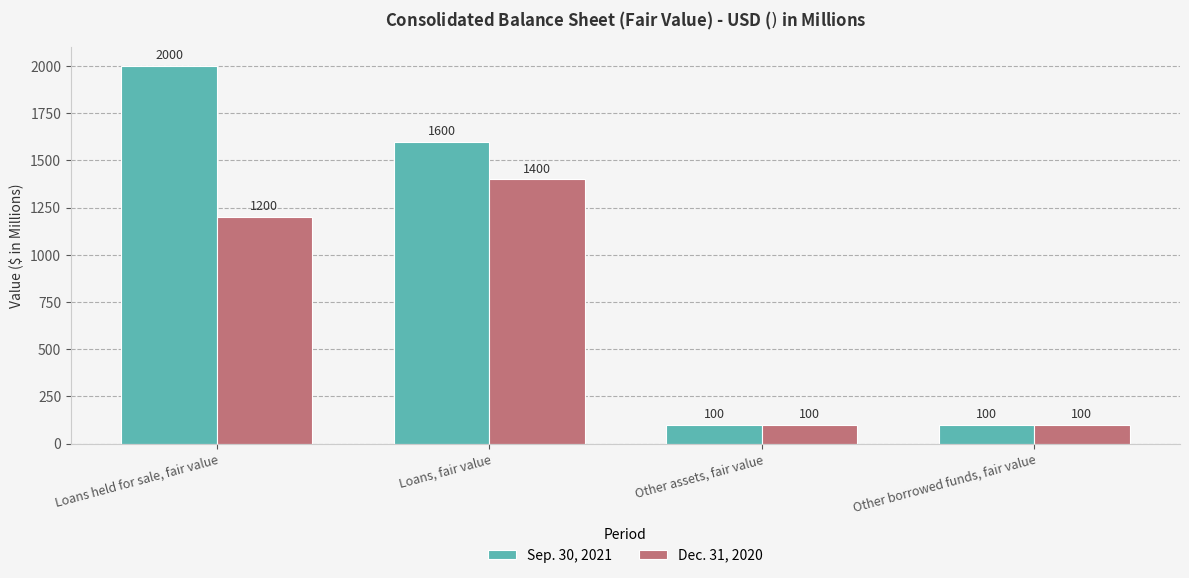

What is the minimum value shown in the chart?

100